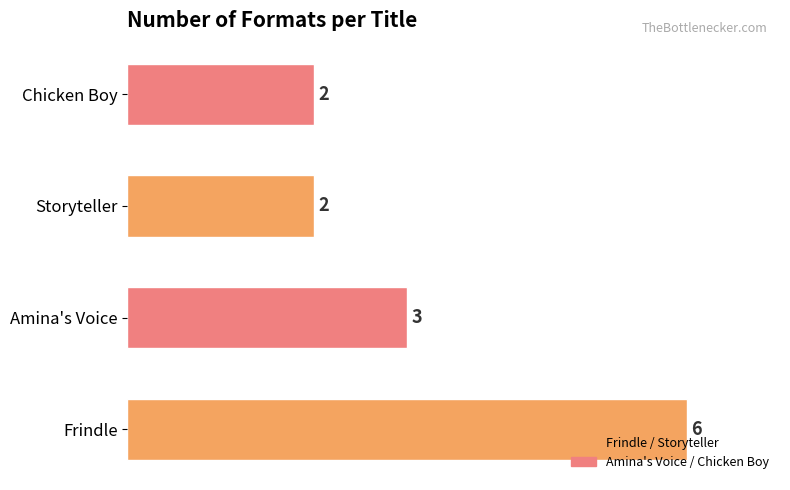

At which label is the value closest to 4?

Amina's Voice